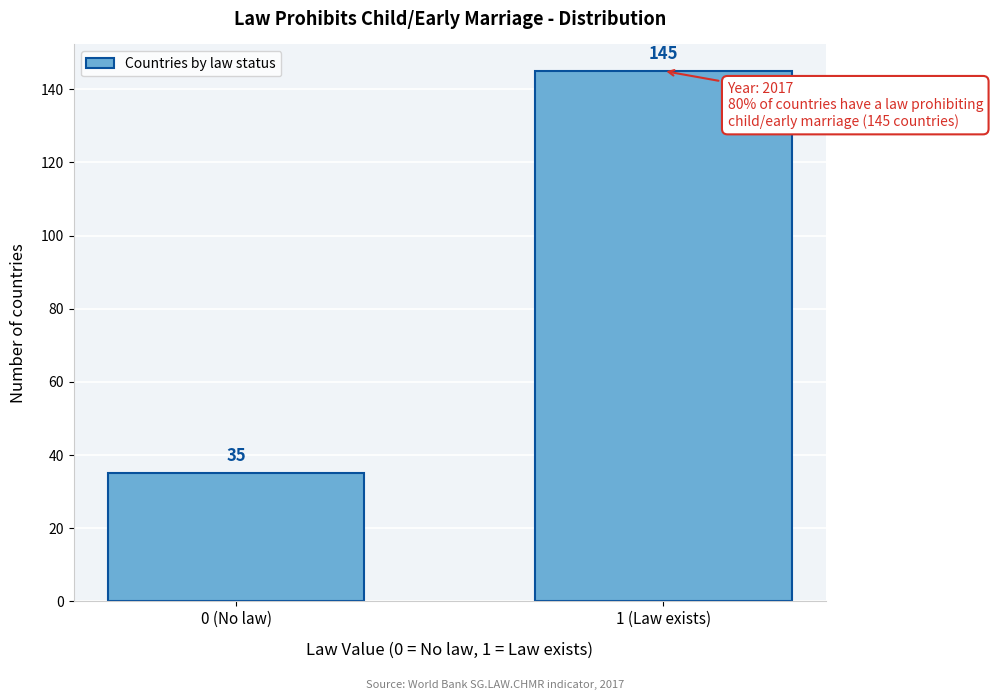

Reading left to right, transcribe all the data shown in this chart.

35	145